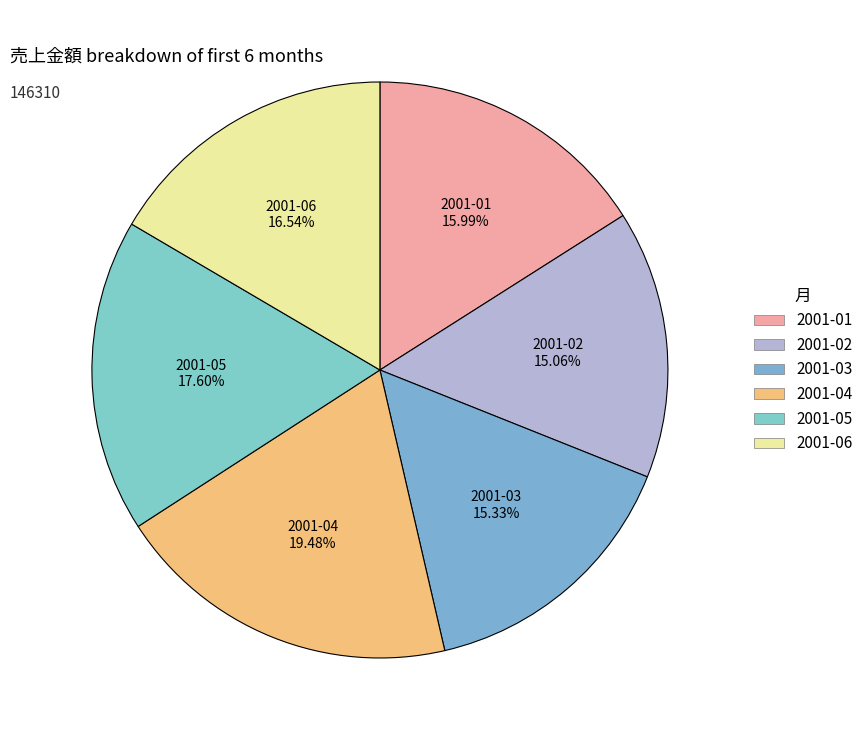

To the nearest percent, what is the difference between the largest and smallest slice percentages?

4%